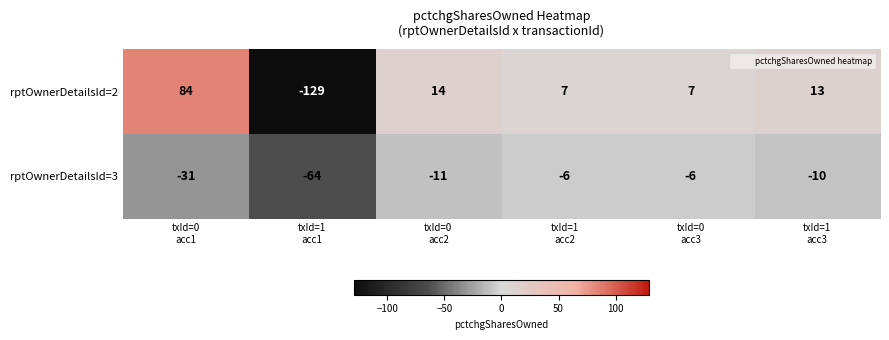

Rank the series by their maximum value, from lowest to highest.

rptOwnerDetailsId=3, rptOwnerDetailsId=2